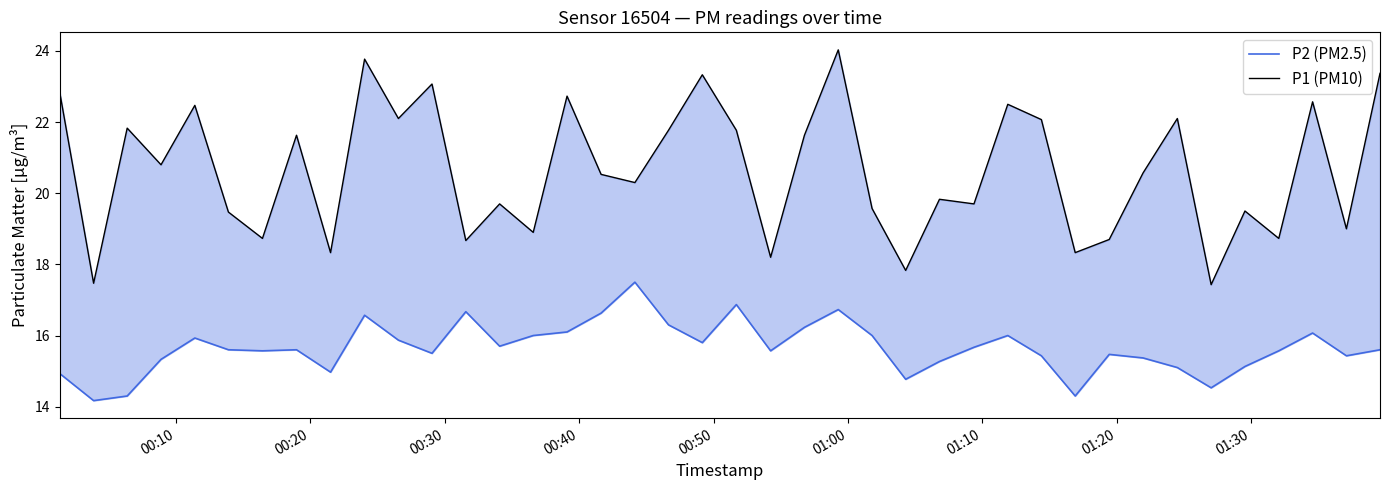

Does the chart display data point markers on the line(s)?

No